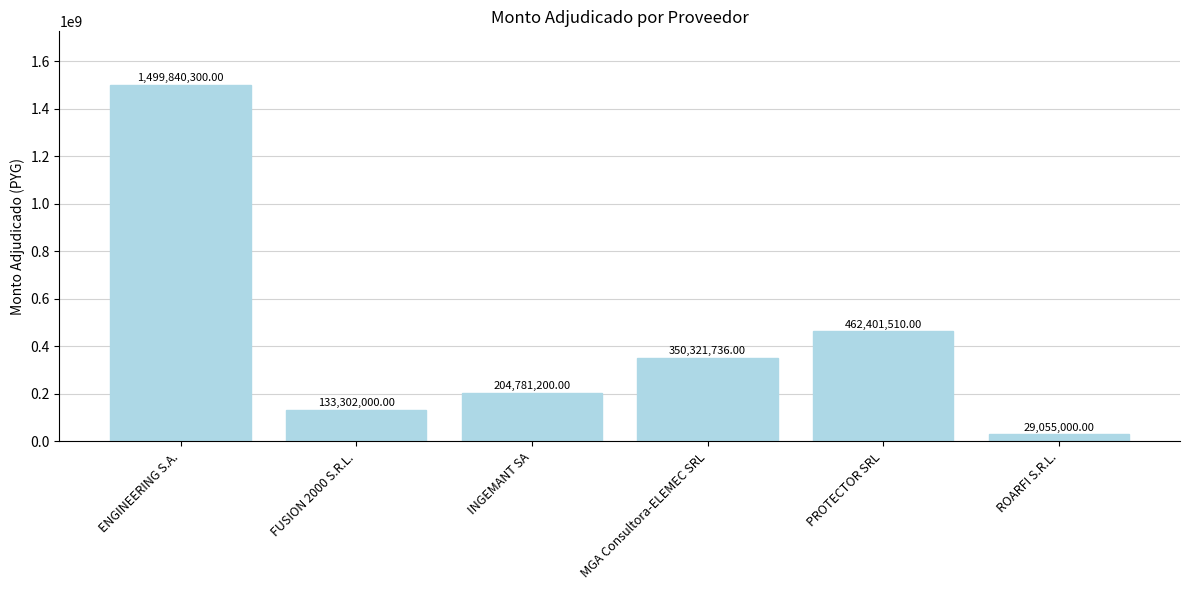

What is the average value?

446616958